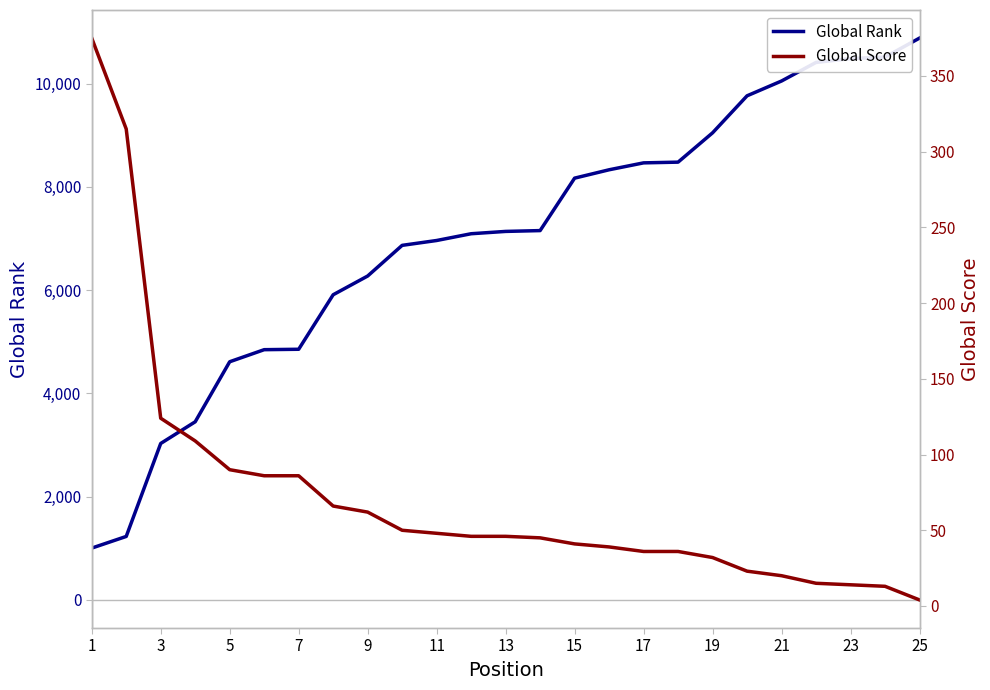

What is the difference between the second highest and second lowest values in the Global Score series?

302